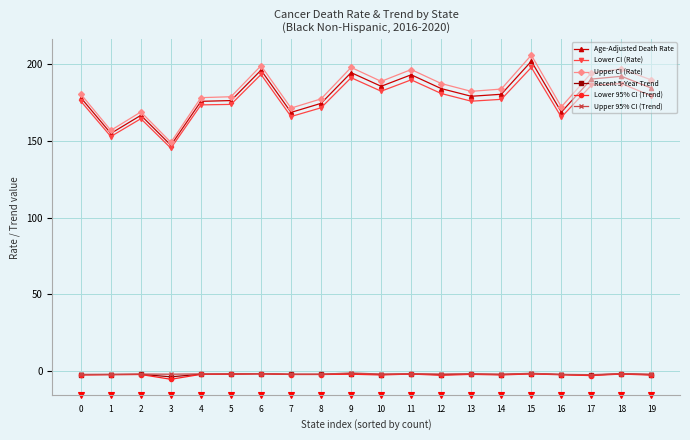

What is the difference between the maximum and minimum values in the Upper CI (Rate) series?

56.8